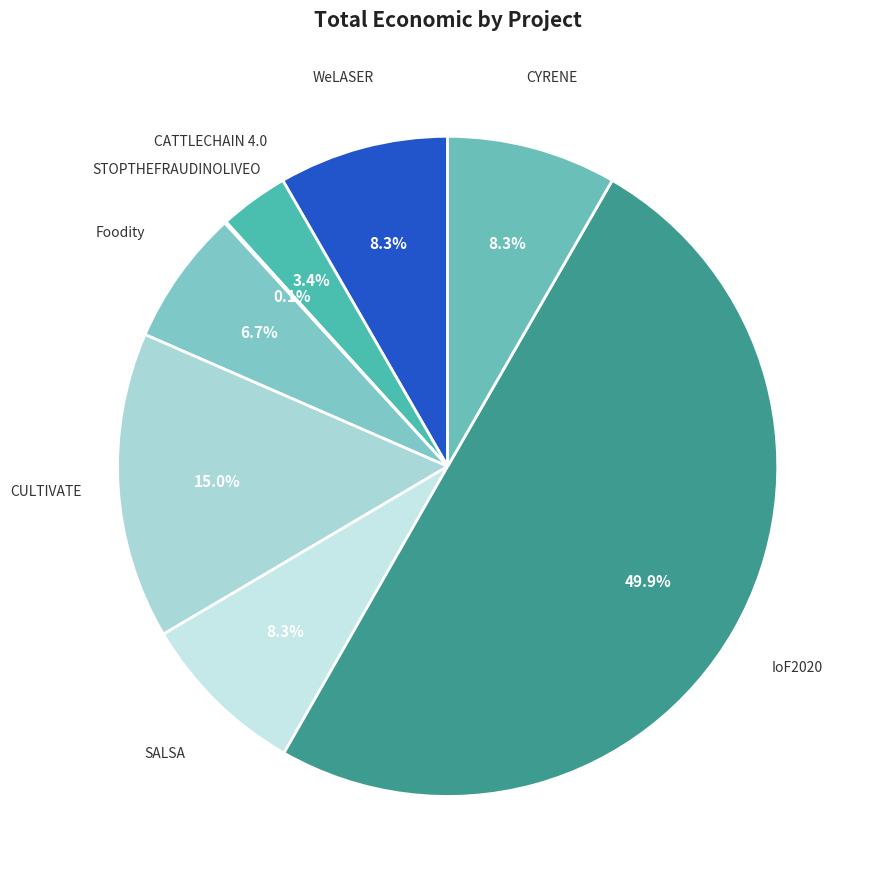

Approximately how many times larger is the value at CATTLECHAIN 4.0 compared to CYRENE?

0.4